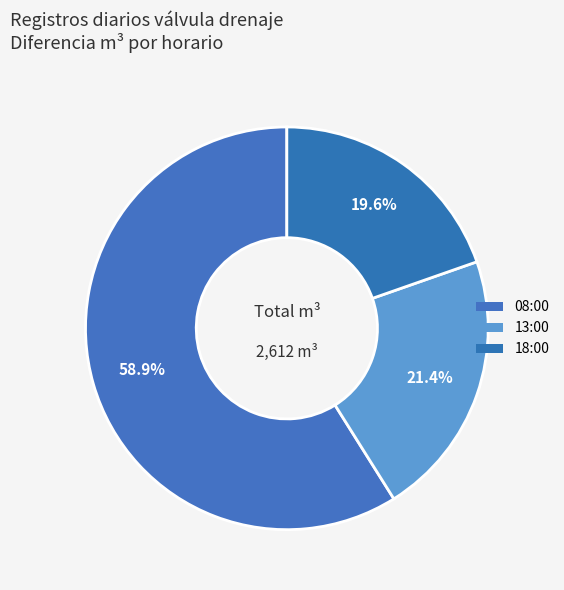

To the nearest percent, what portion does 08:00 represent?

59%